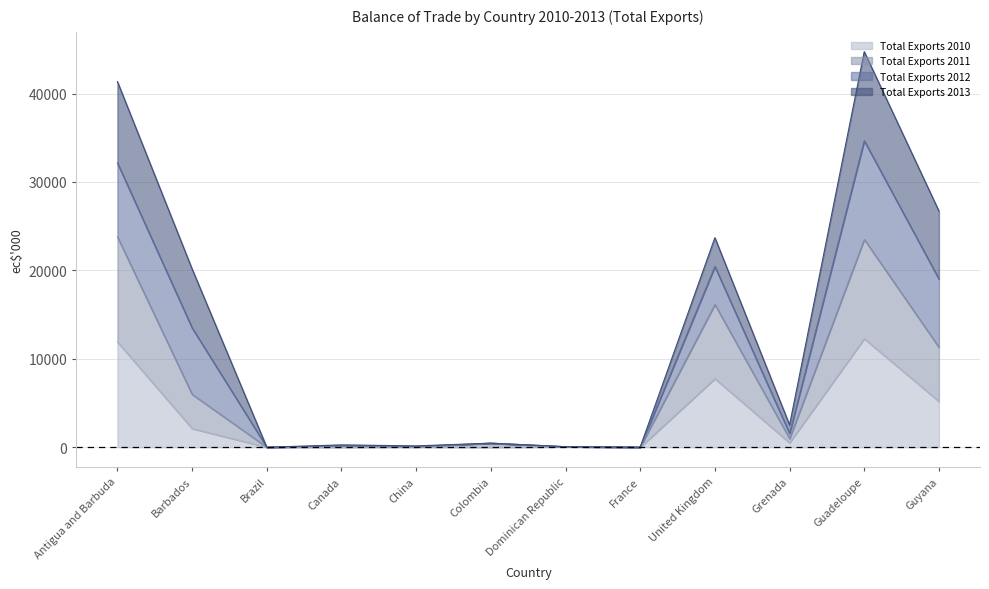

What are all the series names shown in the legend?

Total Exports 2010, Total Exports 2011, Total Exports 2012, Total Exports 2013